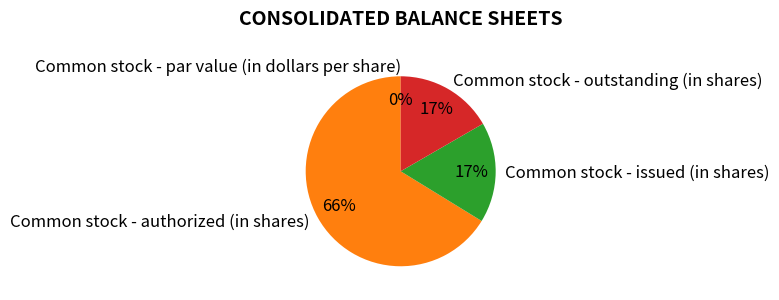

Does Common stock - par value (in dollars per share) represent more than half of the total?

No